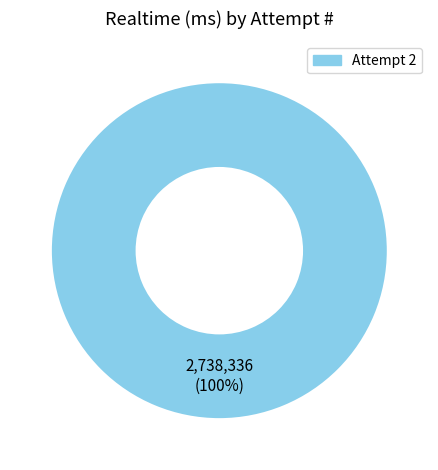

Is there a majority slice in this chart?

Yes